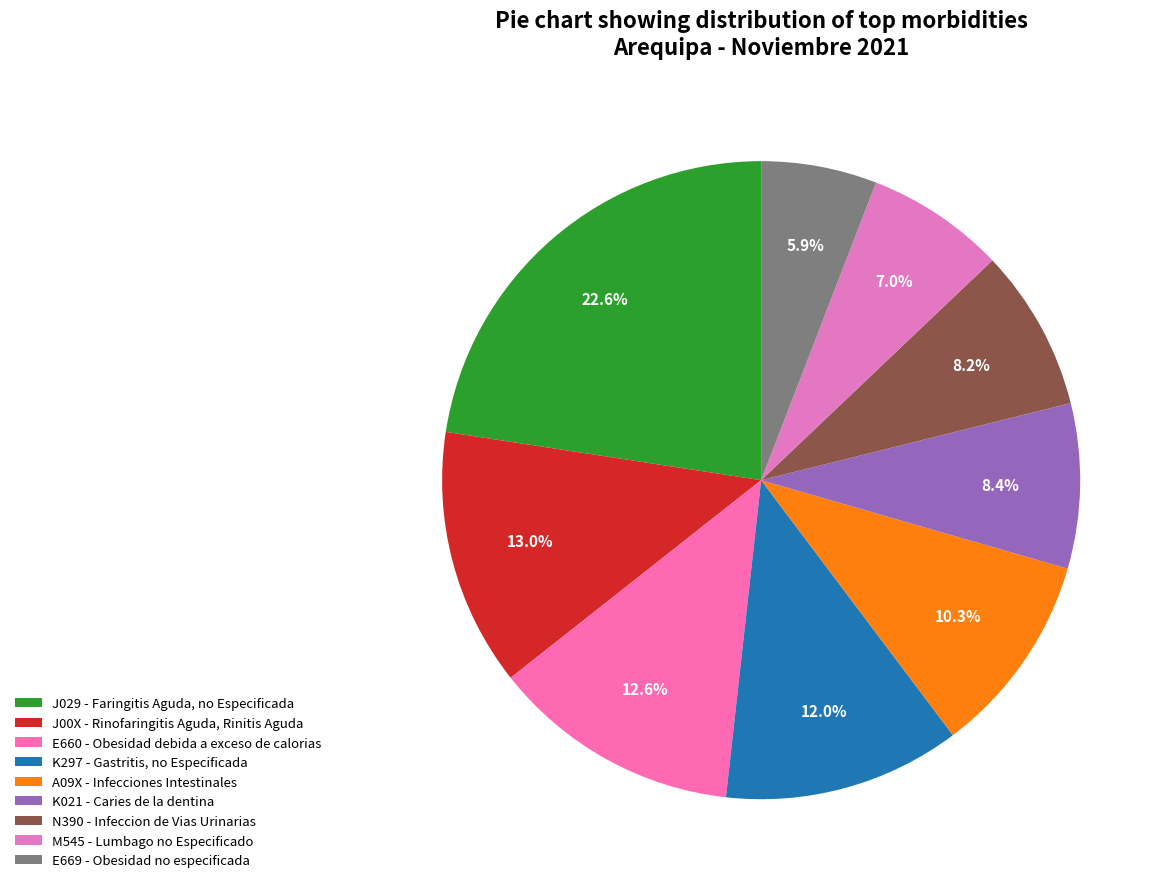

What percentage is the E669 - Obesidad no especificada slice, to the nearest percent?

6%